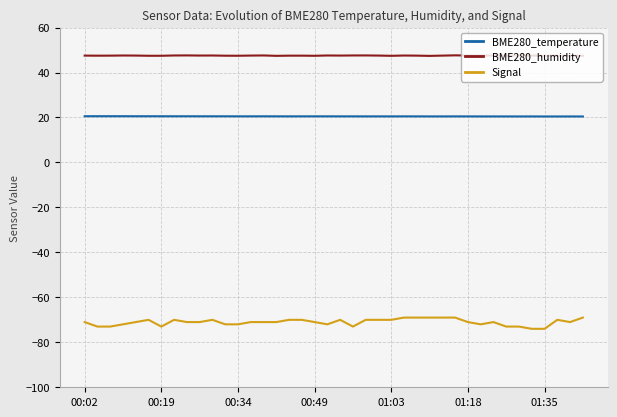

Which series has the widest spread of values?

Signal